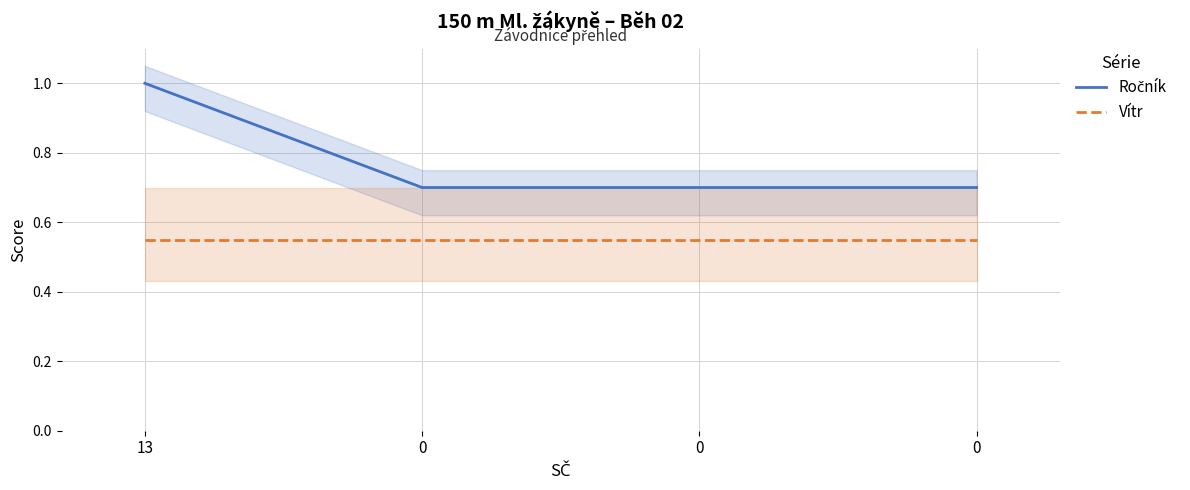

True or false: Ročník and Vítr cross at least once.

False